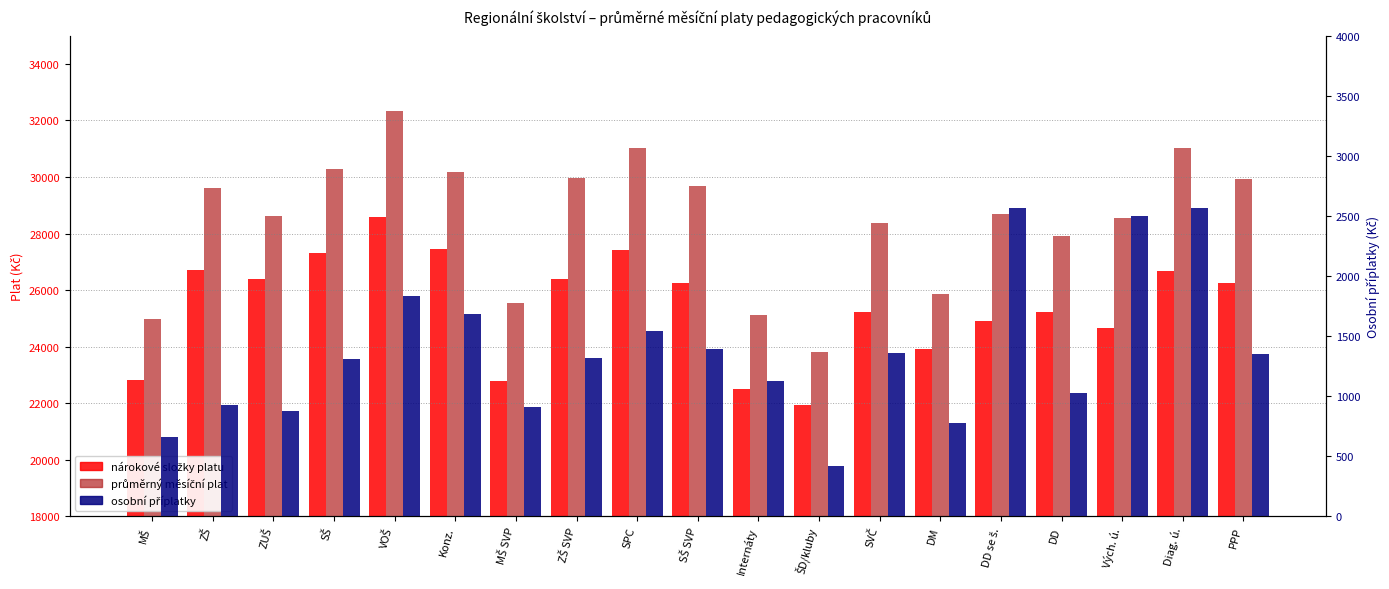

What is the maximum value shown in the chart?

32321.3